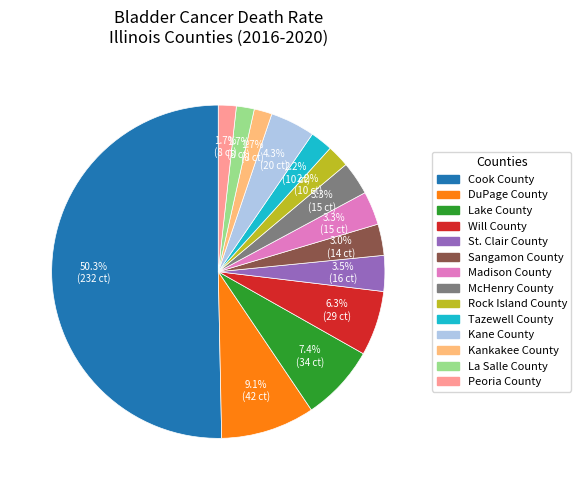

What is the majority slice?

Cook County